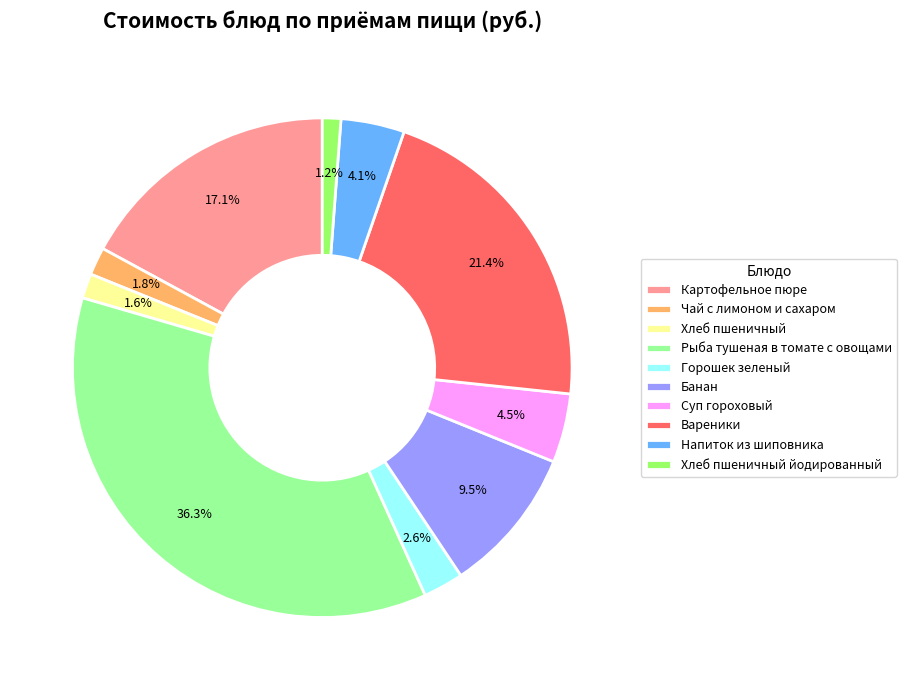

Which category has the biggest portion of the pie?

Рыба тушеная в томате с овощами